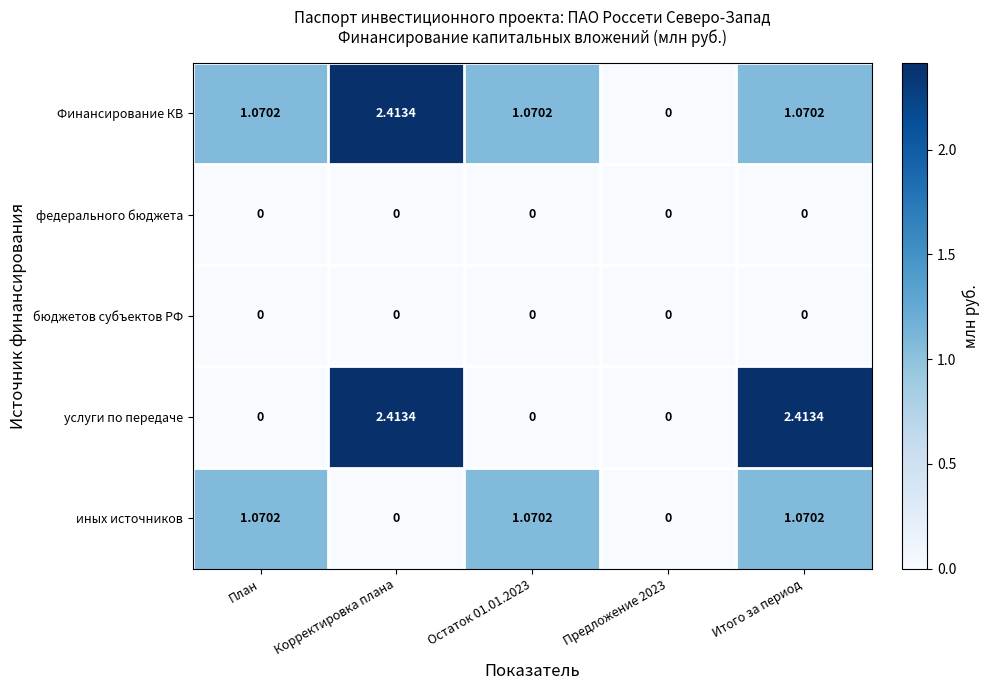

At which category is the sum across all series the highest?

Корректировка плана